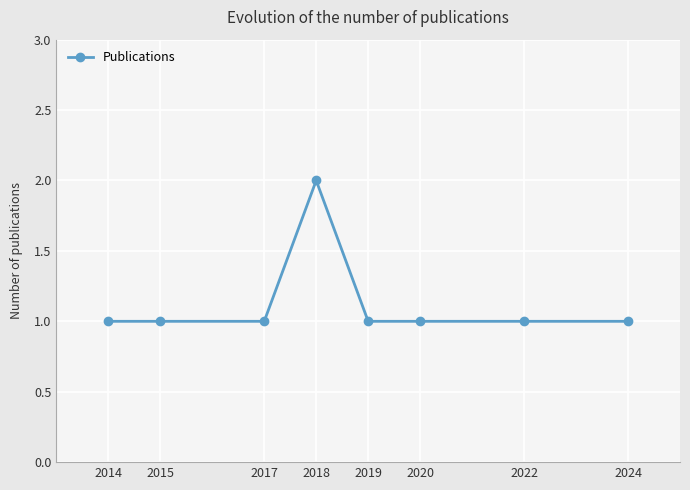

What is the value of the 6th point from the left?

1